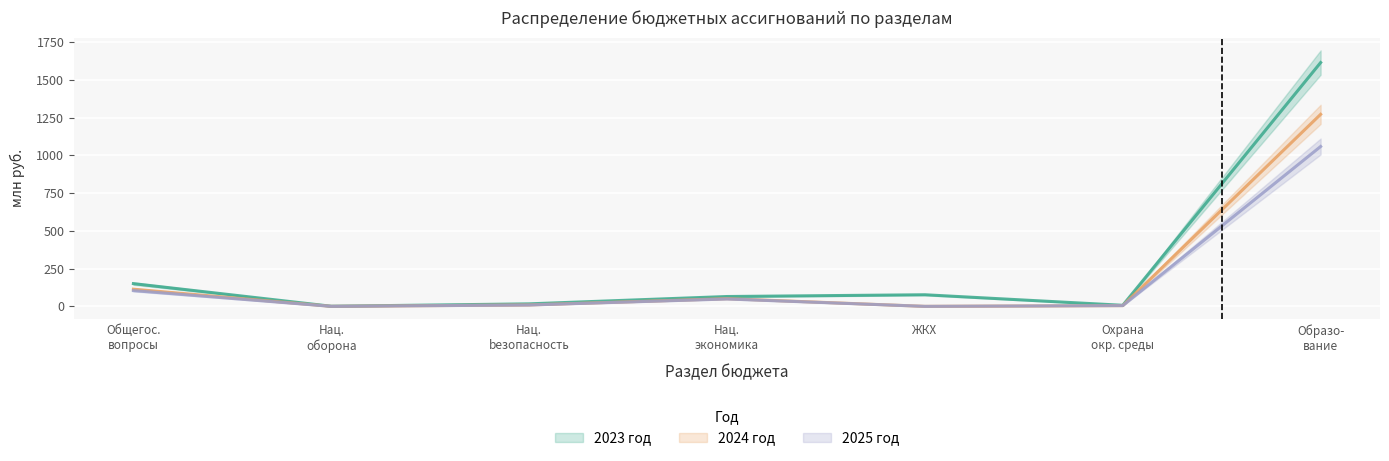

Does the chart display data point markers on the line(s)?

No